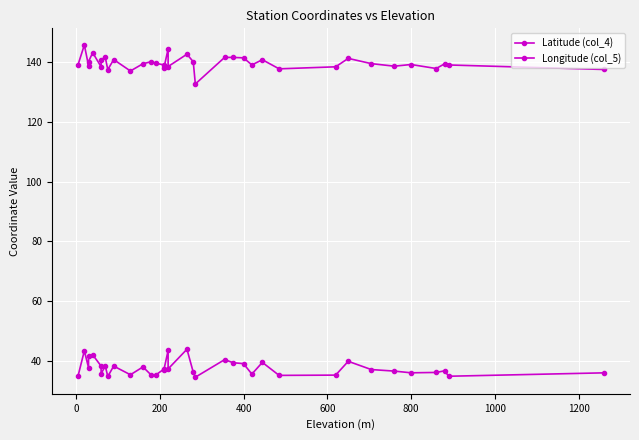

What is the difference between the second highest and minimum values in the Longitude (col_5) series?

11.7